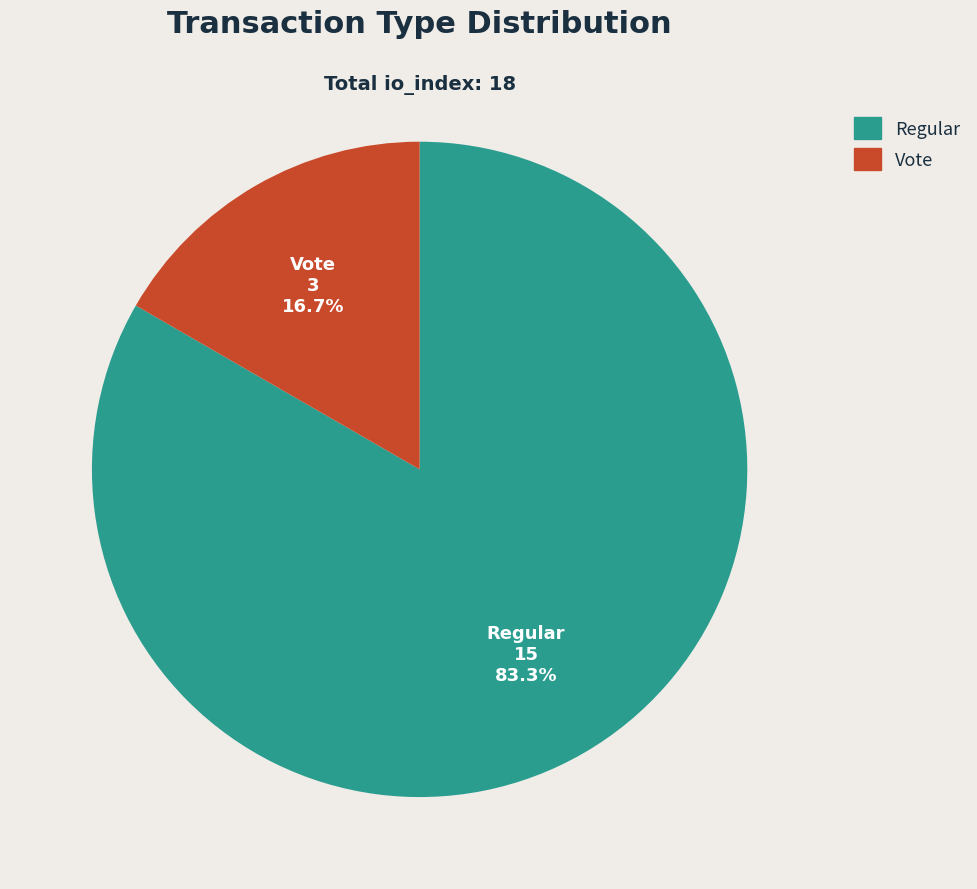

What portion of the pie excludes Regular?

16.7%